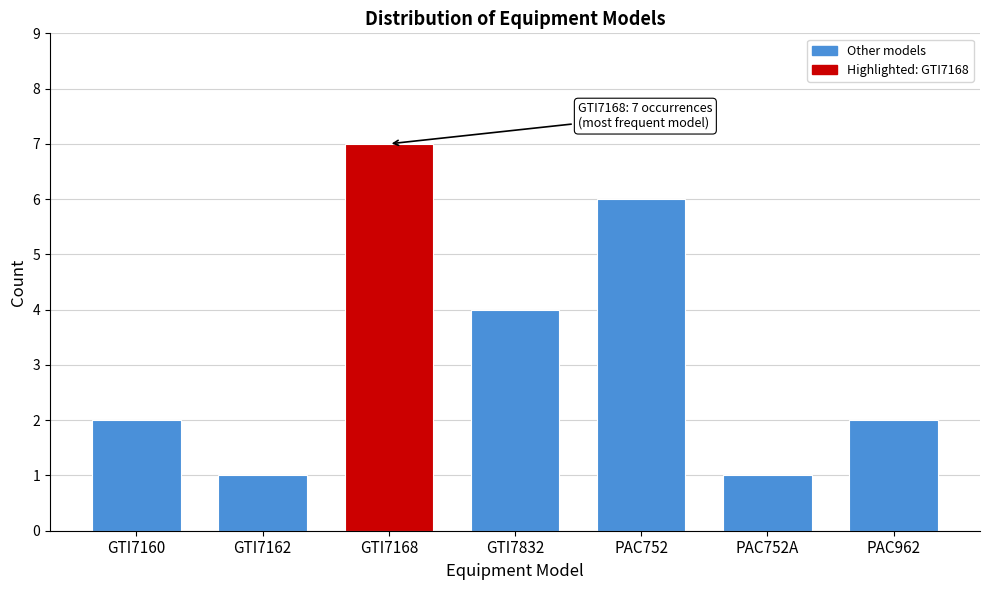

Reading left to right, transcribe all the data shown in this chart.

2	1	7	4	6	1	2